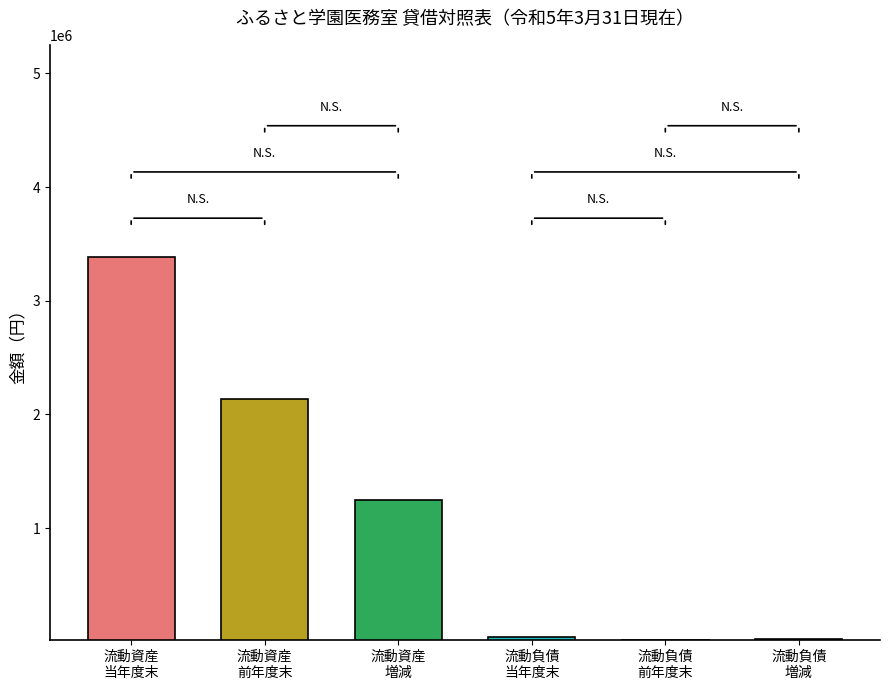

How many data points in 流動資産 are above 2139953?

1